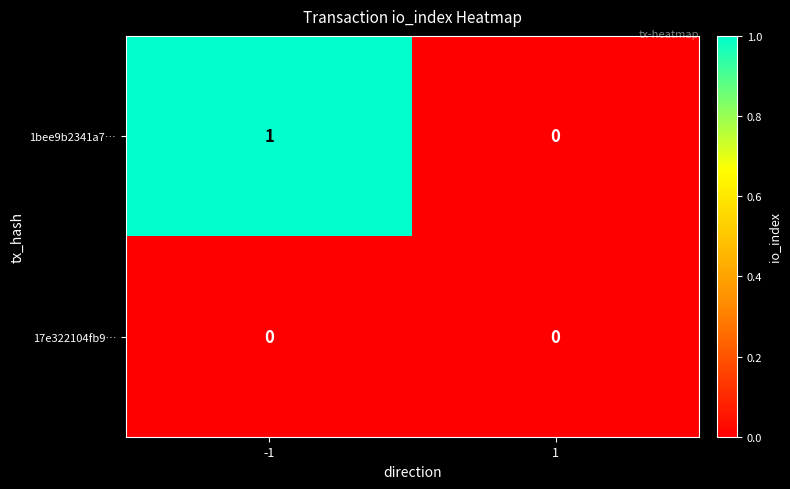

Is it true that 1bee9b2341a7… equals 0 at 1?

True